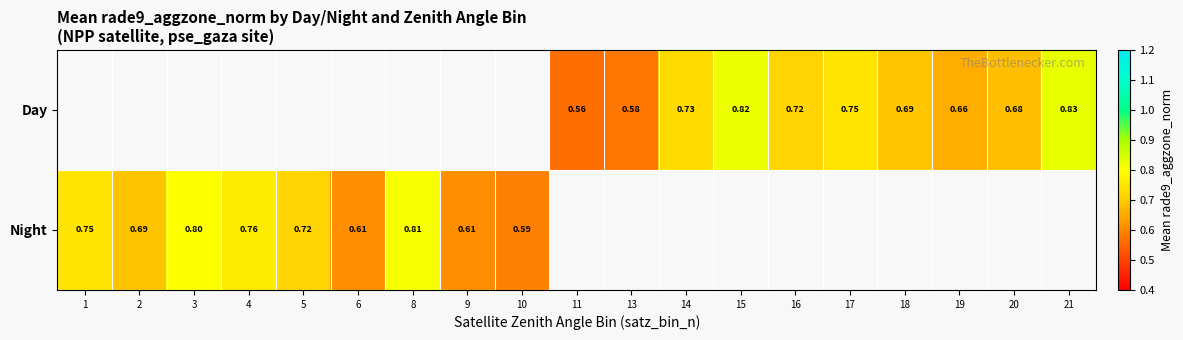

Is the value of Night at 10 greater than the value of Day at 18?

No